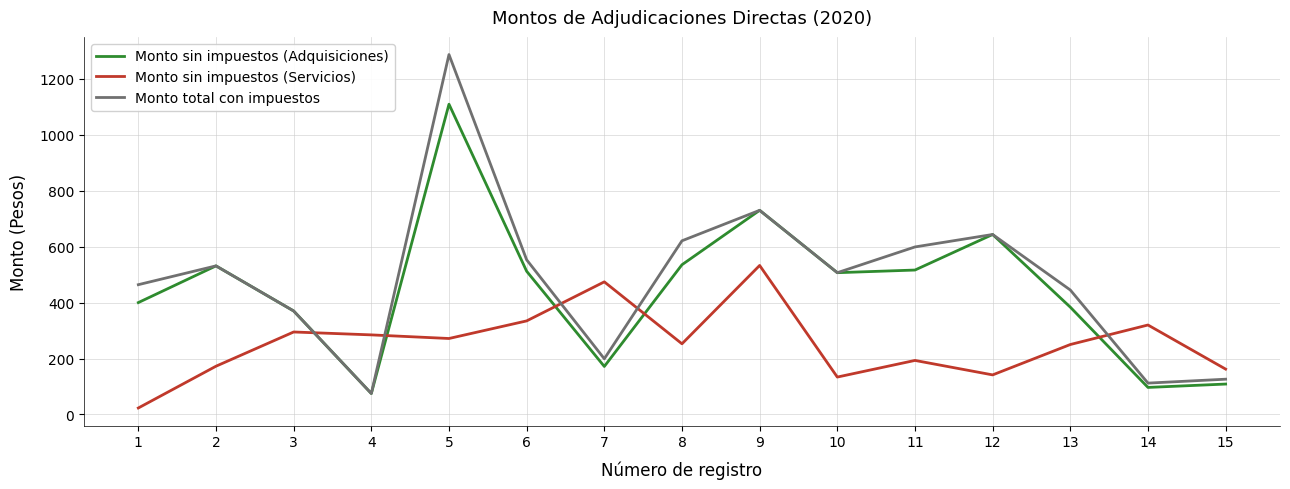

How many values in the Monto sin impuestos (Adquisiciones) series exceed 506?

8